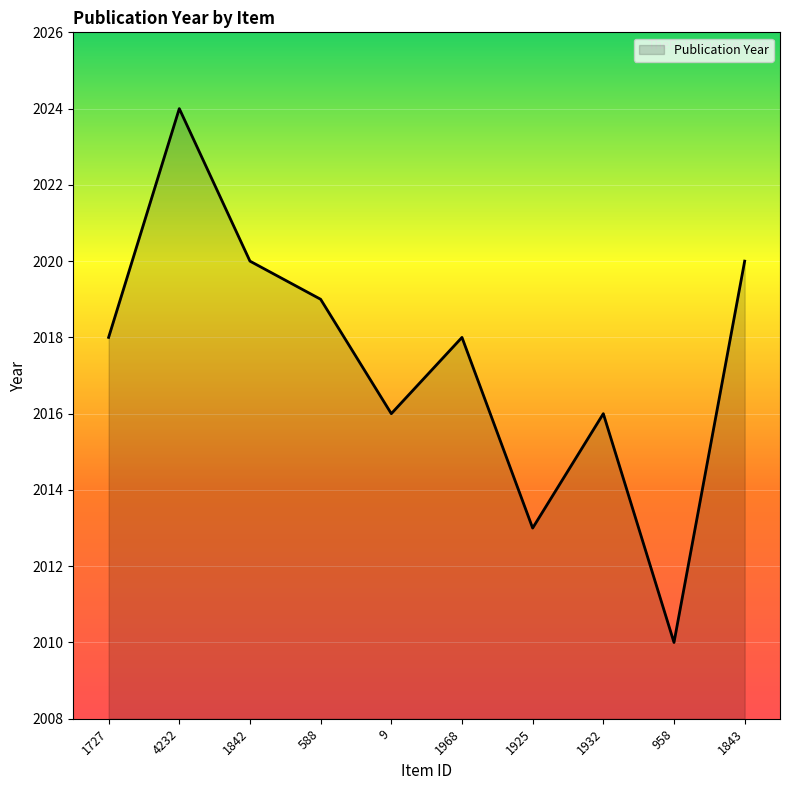

What position from the right is 958?

2